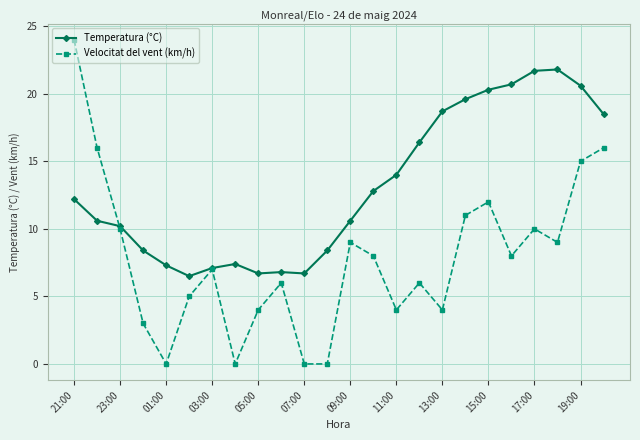

Does the chart have visible grid lines?

Yes